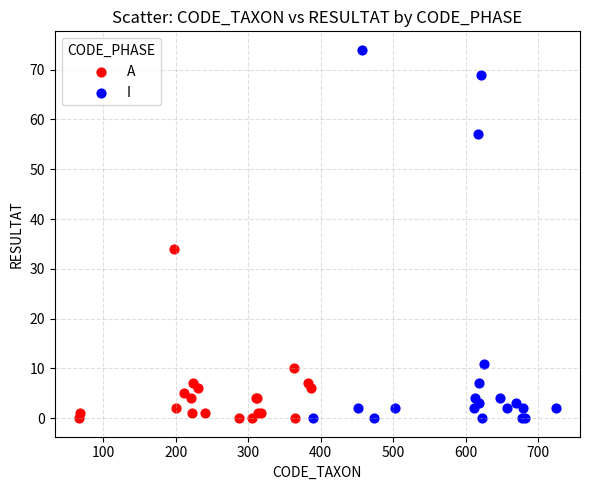

Which series contains the highest Y value?

I